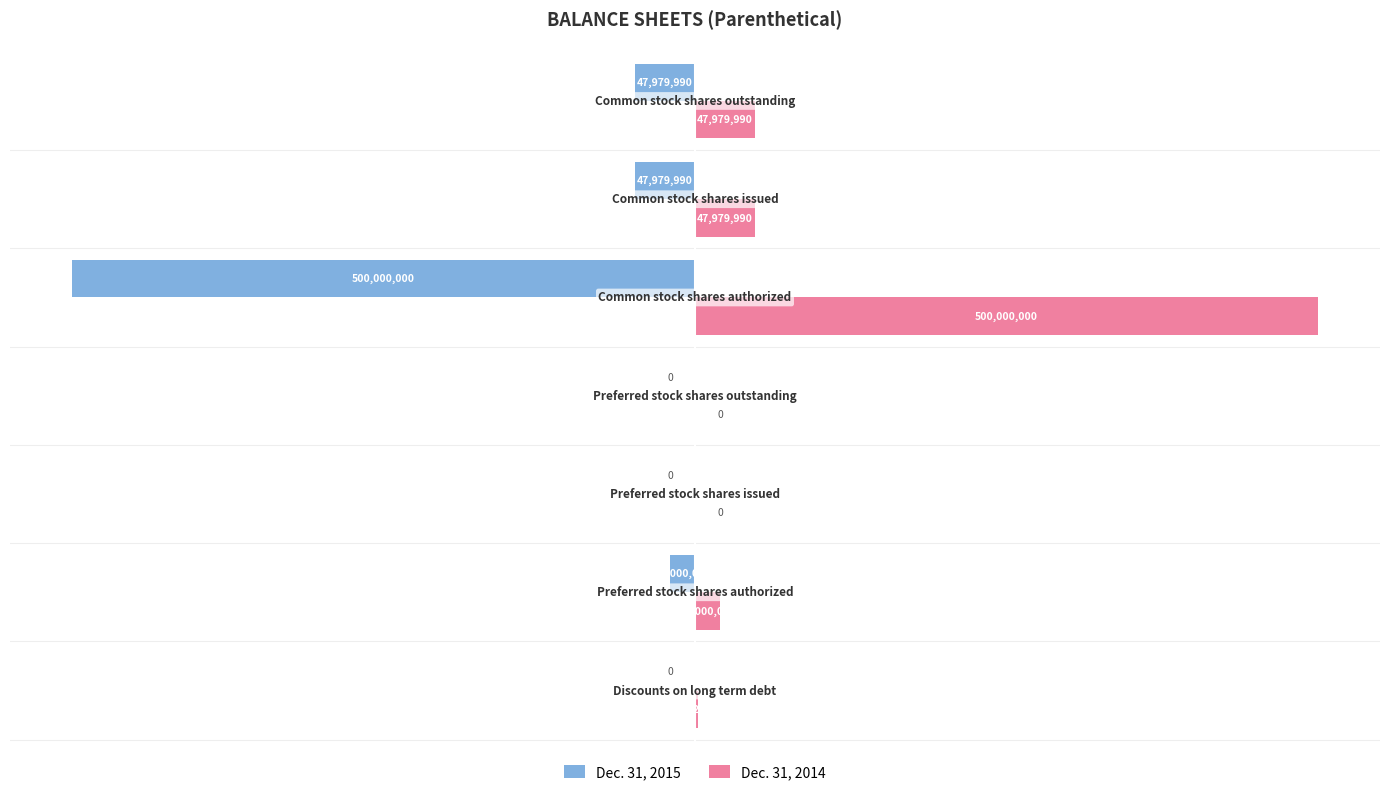

What is the sum of all Dec. 31, 2015 values?

-615959980